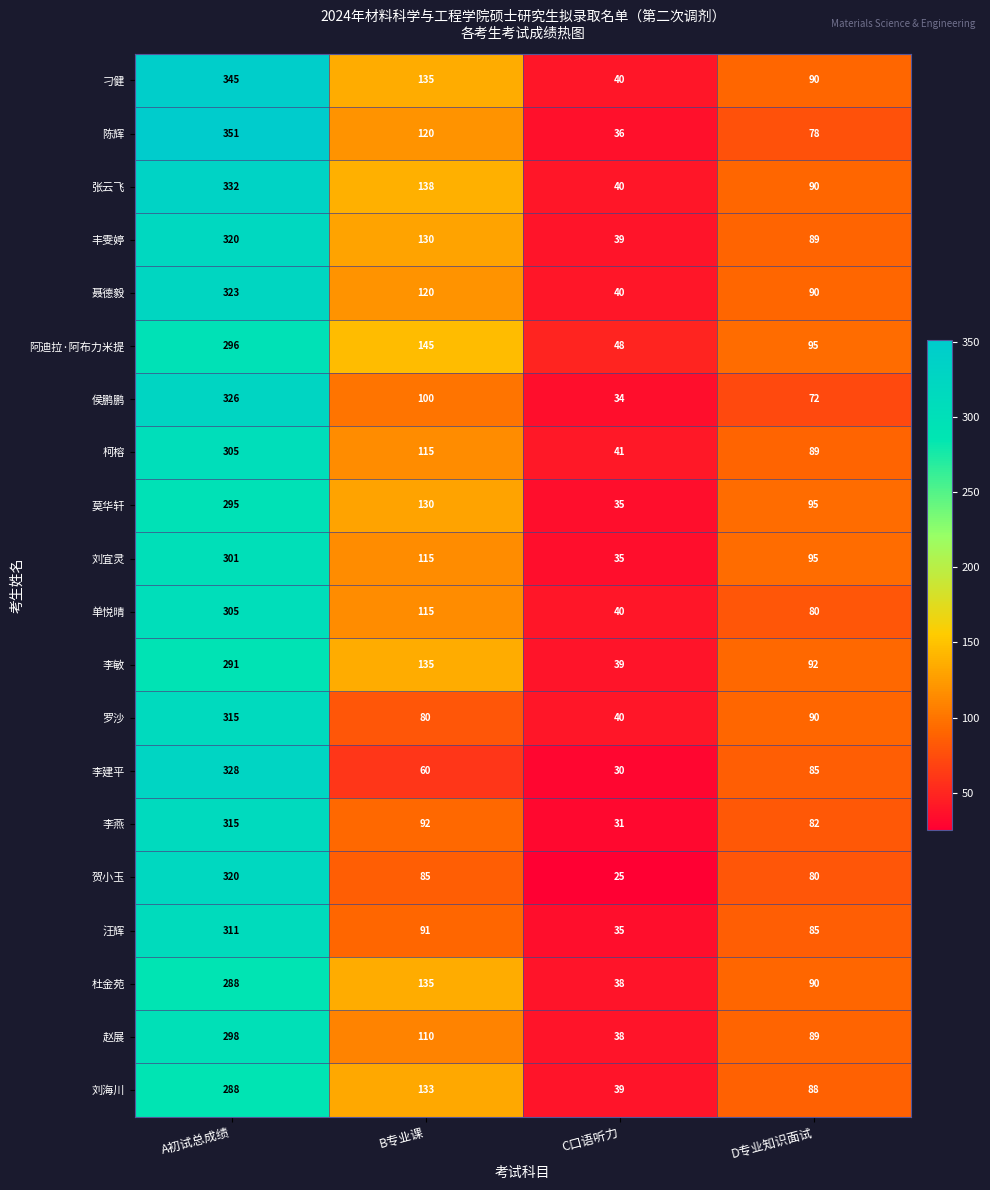

The 李燕 series shows 21 at C口语听力. True or false?

False